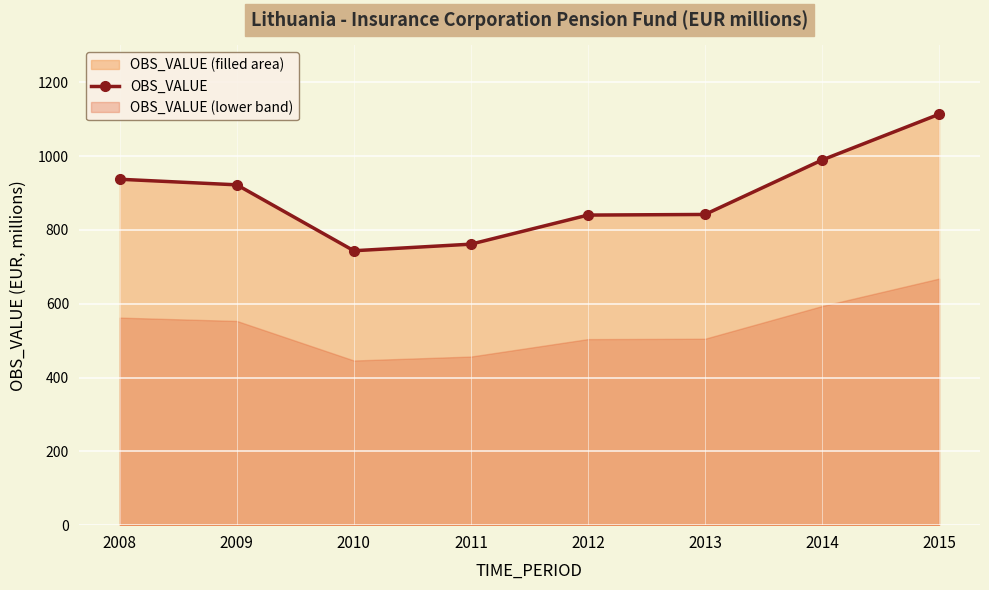

Approximately how many times larger is the value at 2012 compared to 2009?

0.9